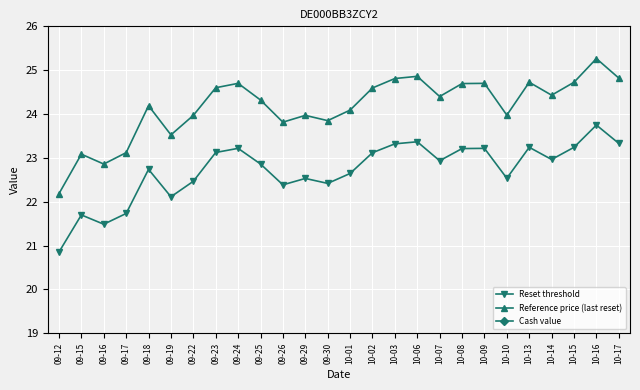

Which series has the largest range (max minus min)?

Reference price (last reset)